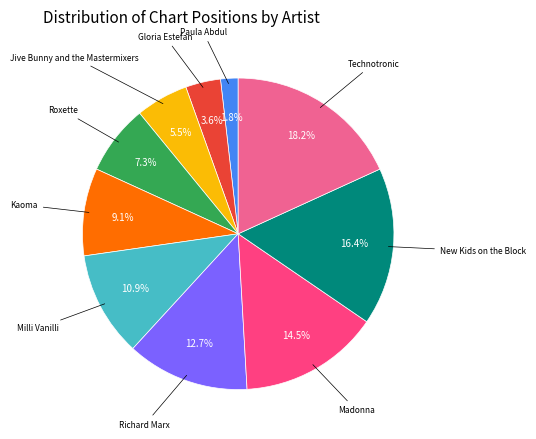

Is there a majority slice in this chart?

No